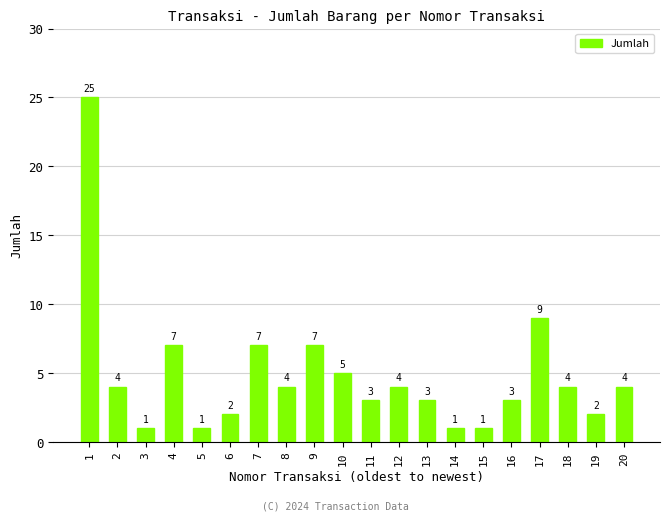

How many data points does each series have?

20